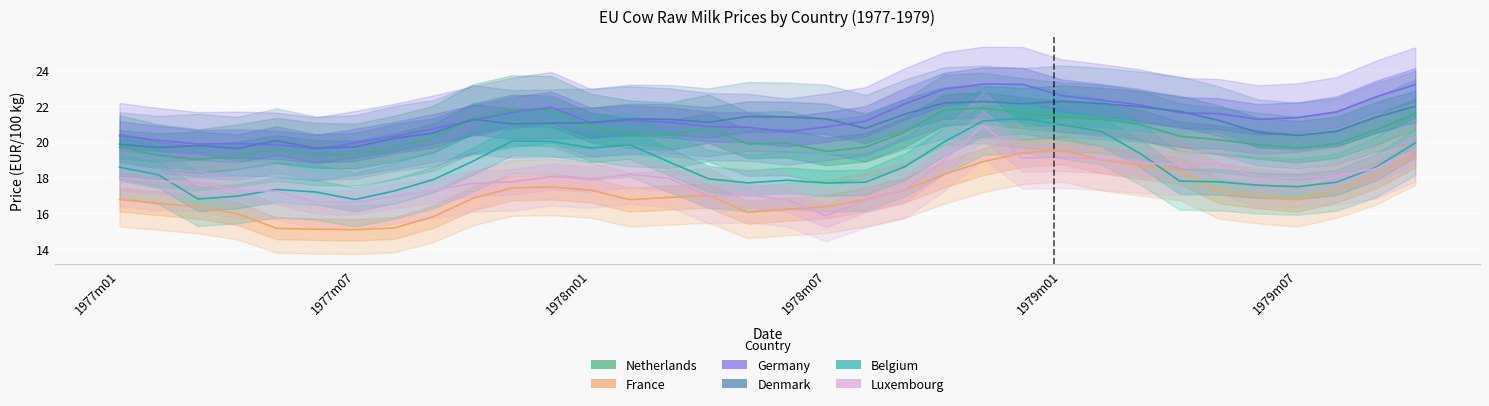

How many lines are shown in the chart?

6